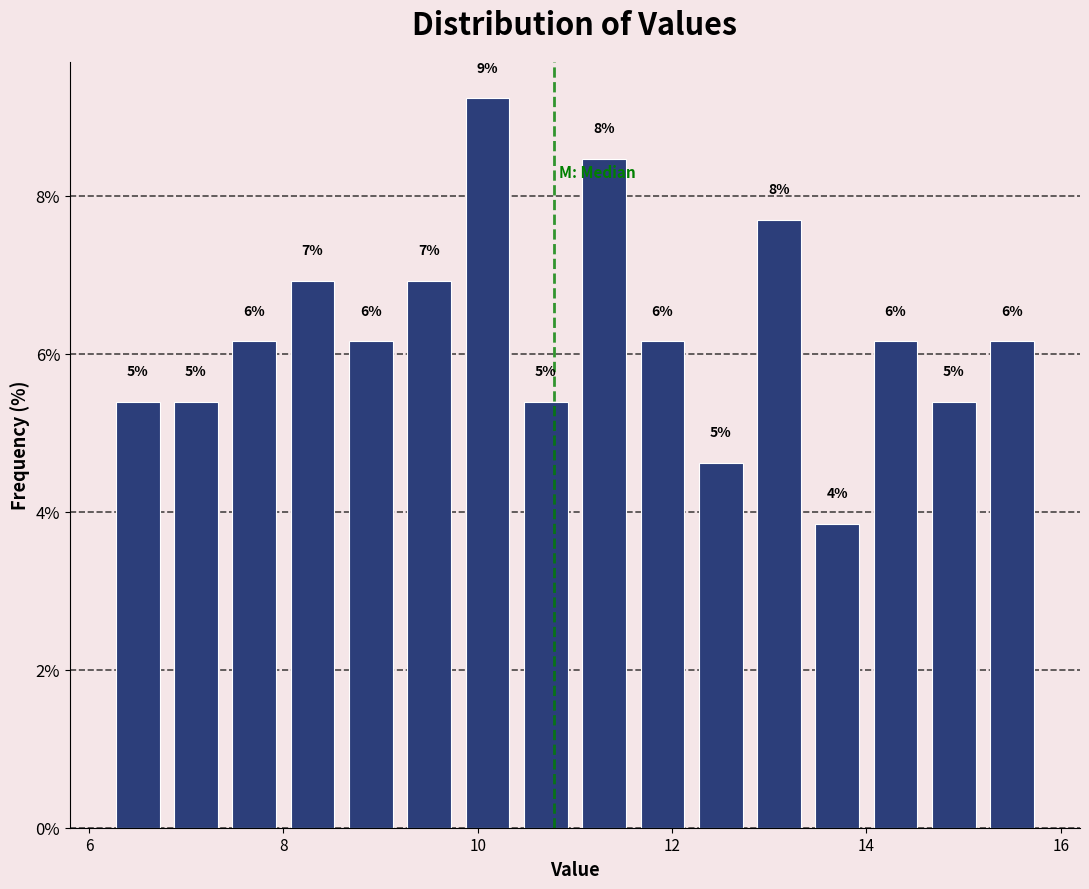

Around what value on the x-axis is the tallest bar? Give the approximate position of its centre, as read against the axis.

10.2